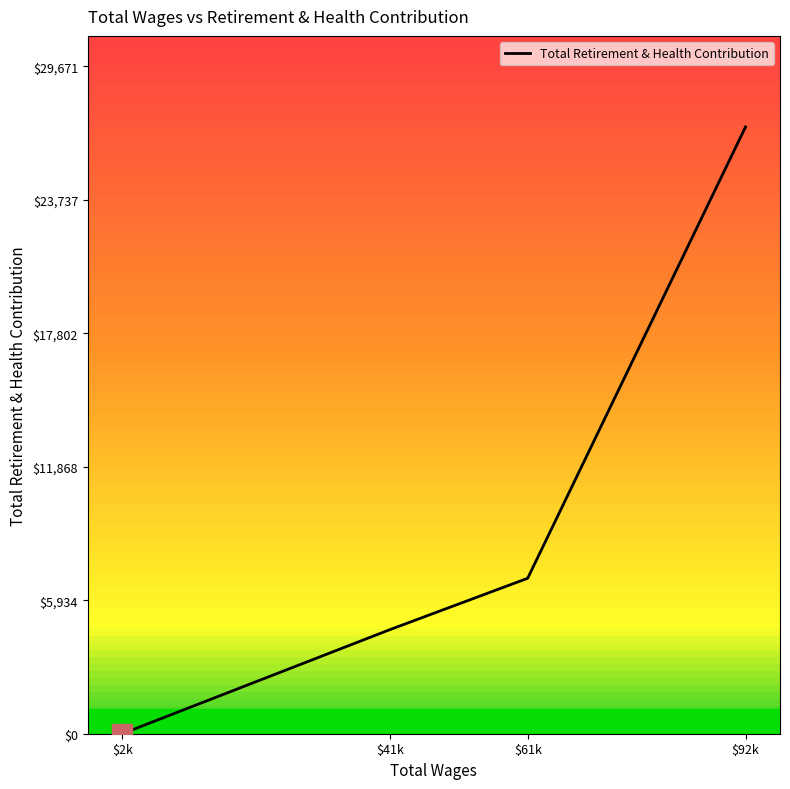

Where is the data nearest to the value 13487?

$61k